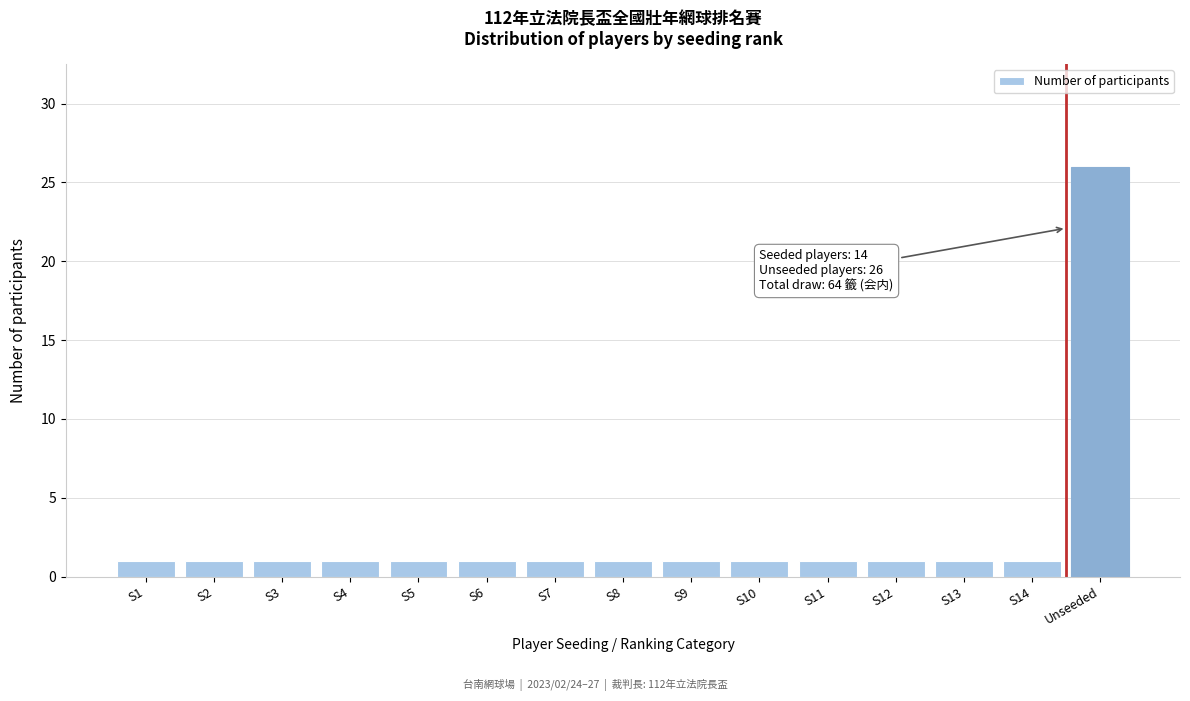

Reading right to left, list all the values displayed in this chart.

Unseeded=26	S14=1	S13=1	S12=1	S11=1	S10=1	S9=1	S8=1	S7=1	S6=1	S5=1	S4=1	S3=1	S2=1	S1=1